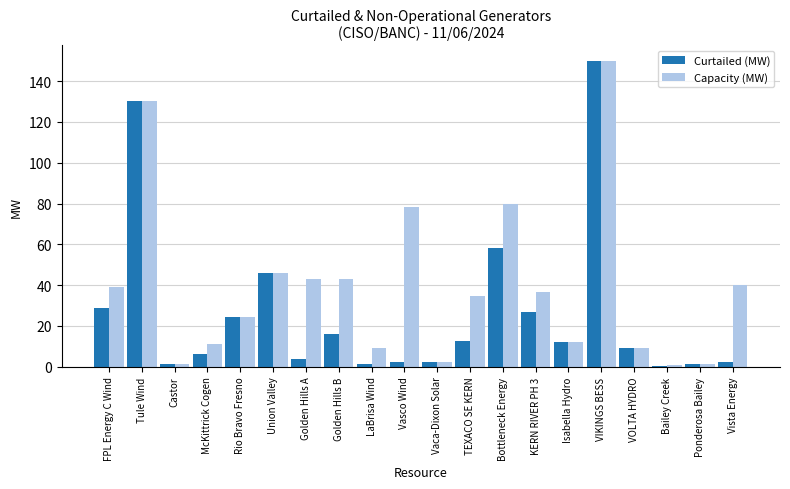

What are all the series names shown in the legend?

Curtailed (MW), Capacity (MW)